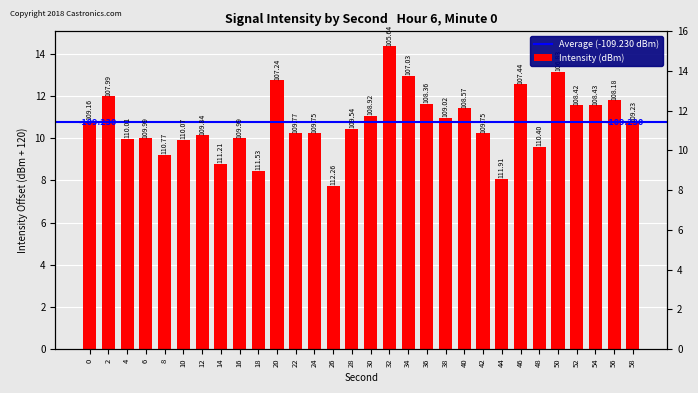

Between 14 and 8, which is larger?

8